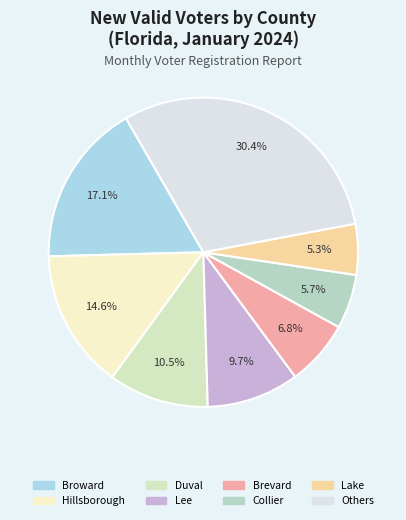

How many segments does this pie chart have?

8